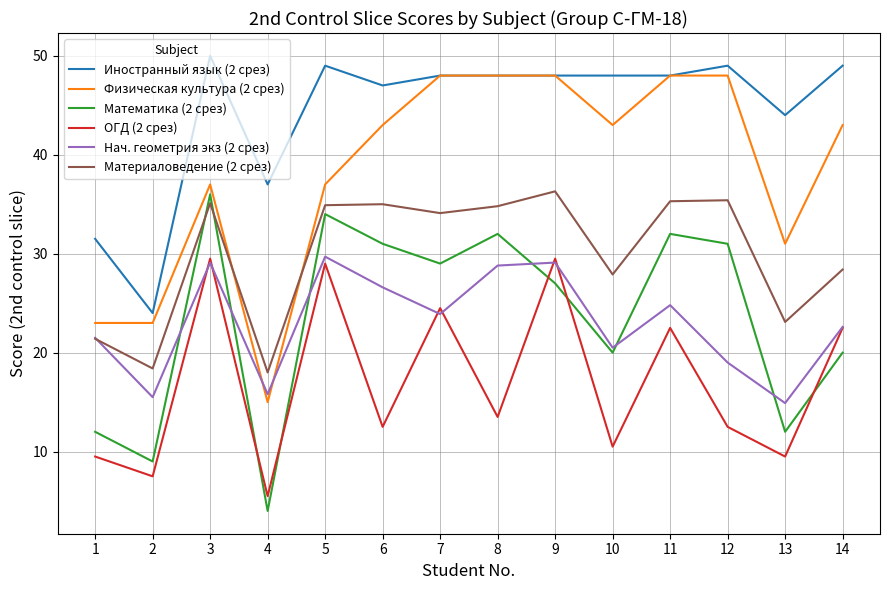

What is the average value of the ОГД (2 срез) series?

17.0